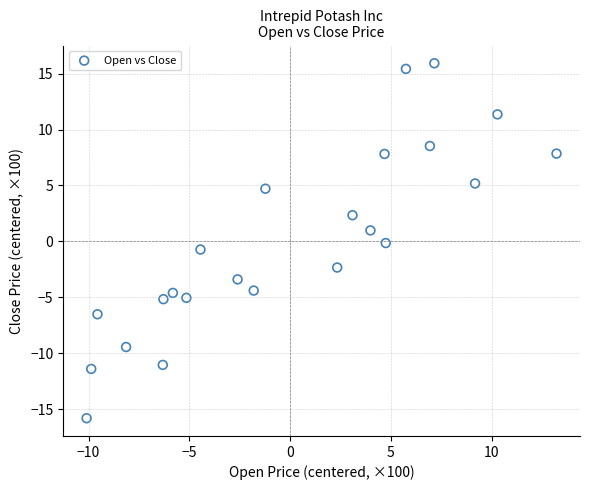

What is the range of X values (max minus min)?

23.3